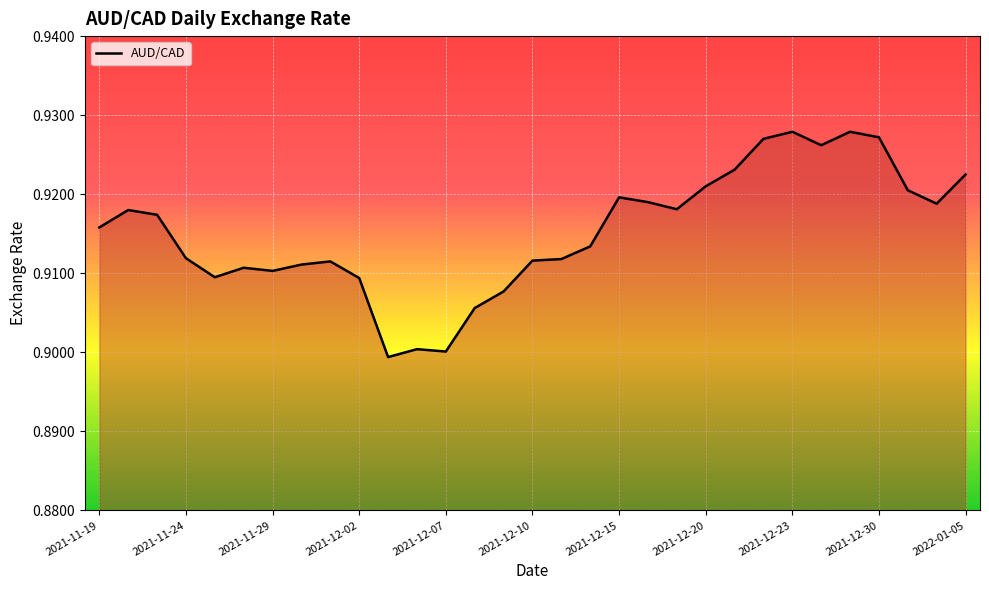

What is the smallest value displayed?

0.9